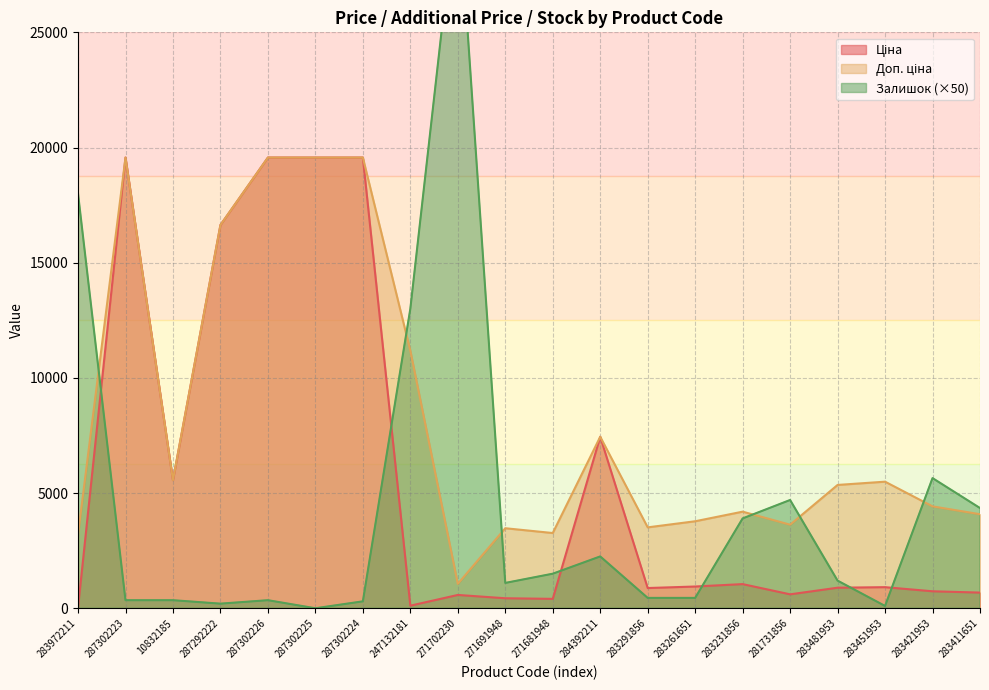

Where is the first local maximum for Залишок?

287302226